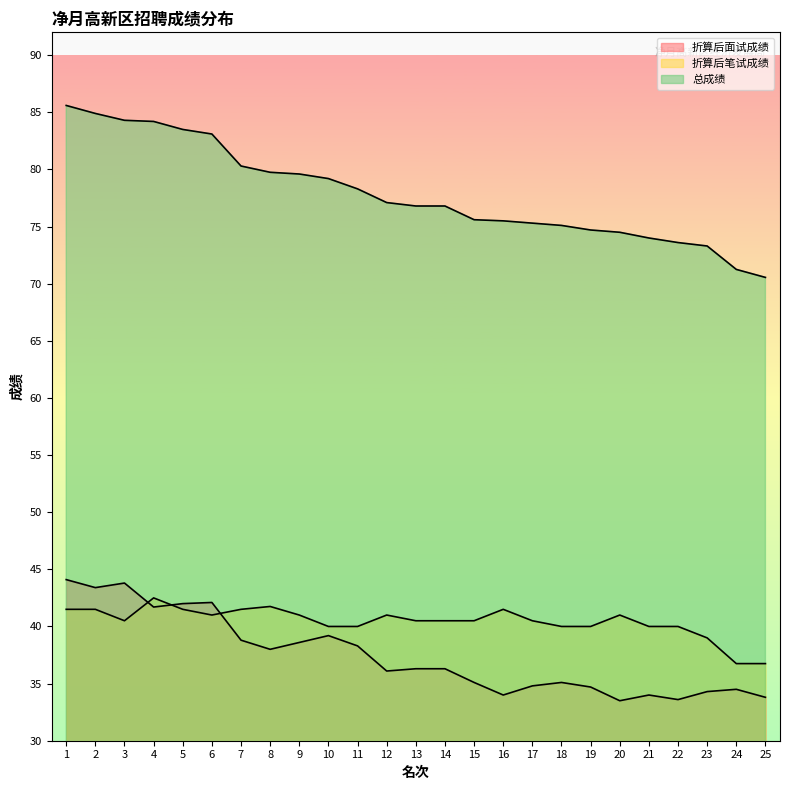

How many interior local peaks does the 折算后面试成绩 series have?

6